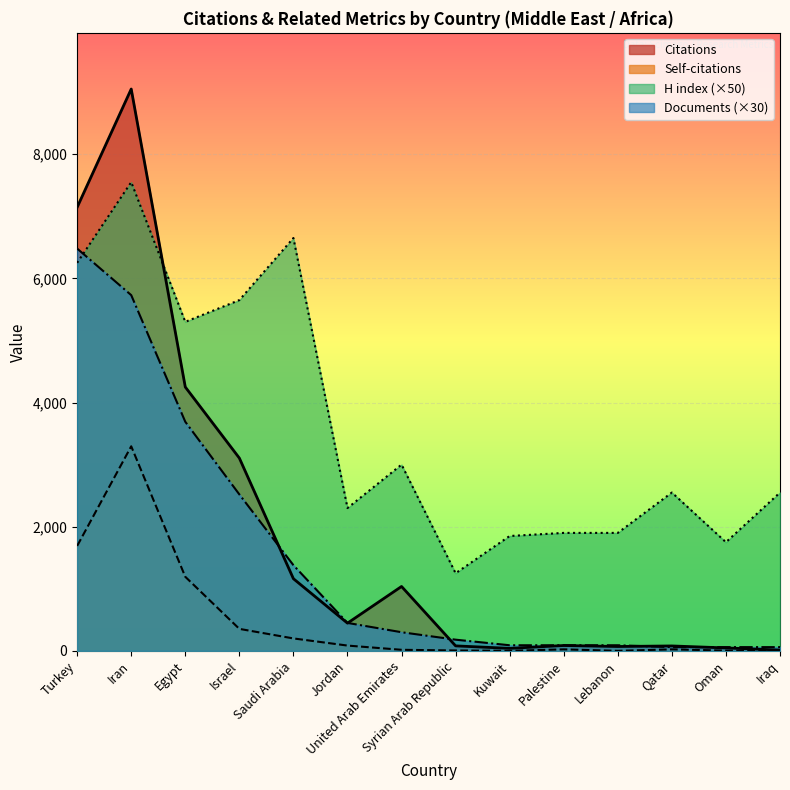

What is the sum of all H index values?

50450